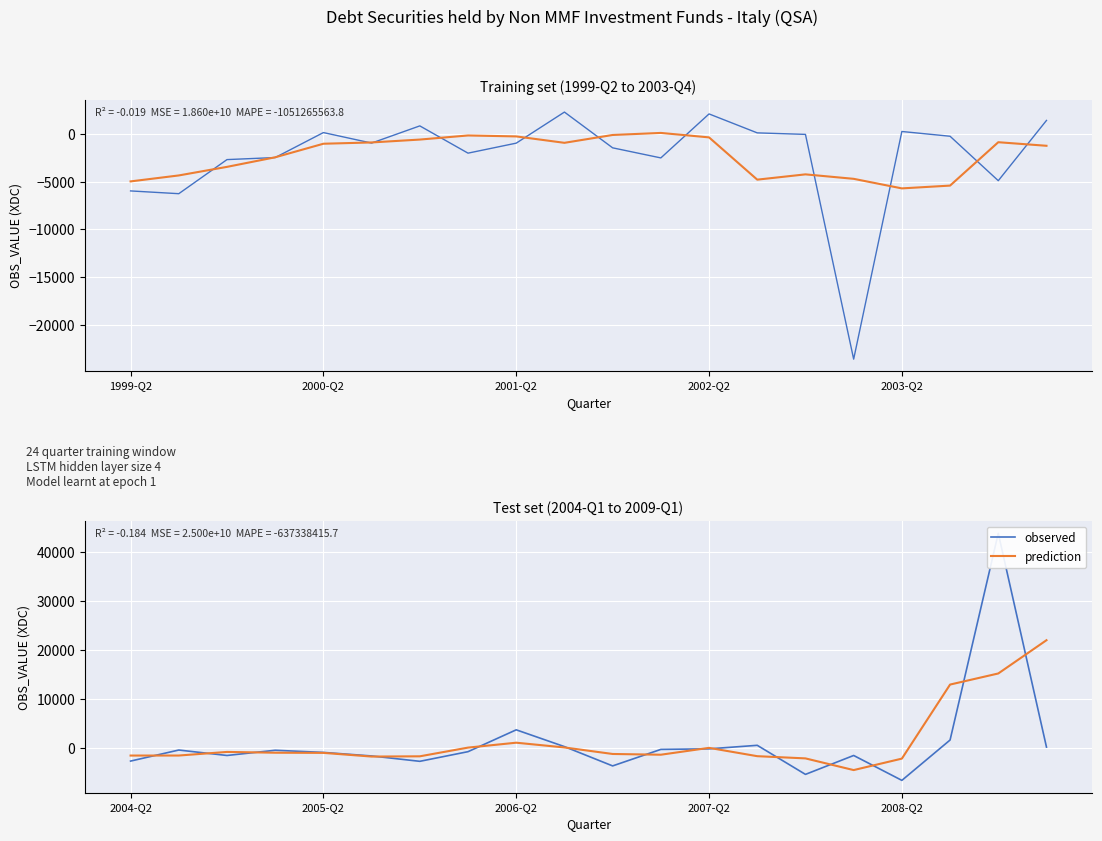

What position from the left is 2004-Q2?

1